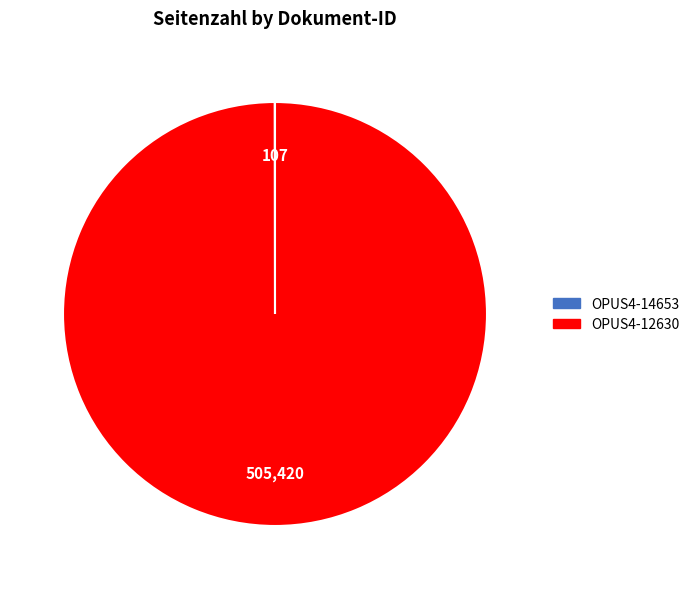

True or false: OPUS4-12630 accounts for 92% of the total.

False